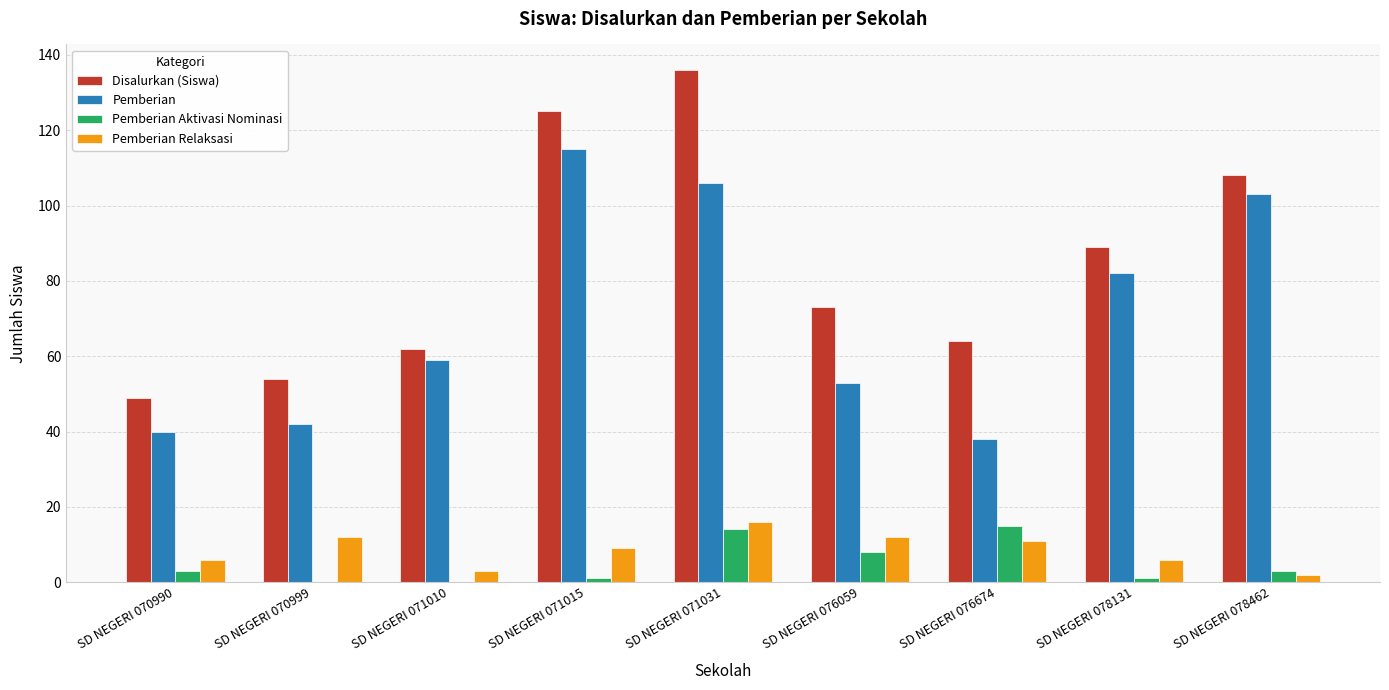

What is the sum of all Pemberian values?

638